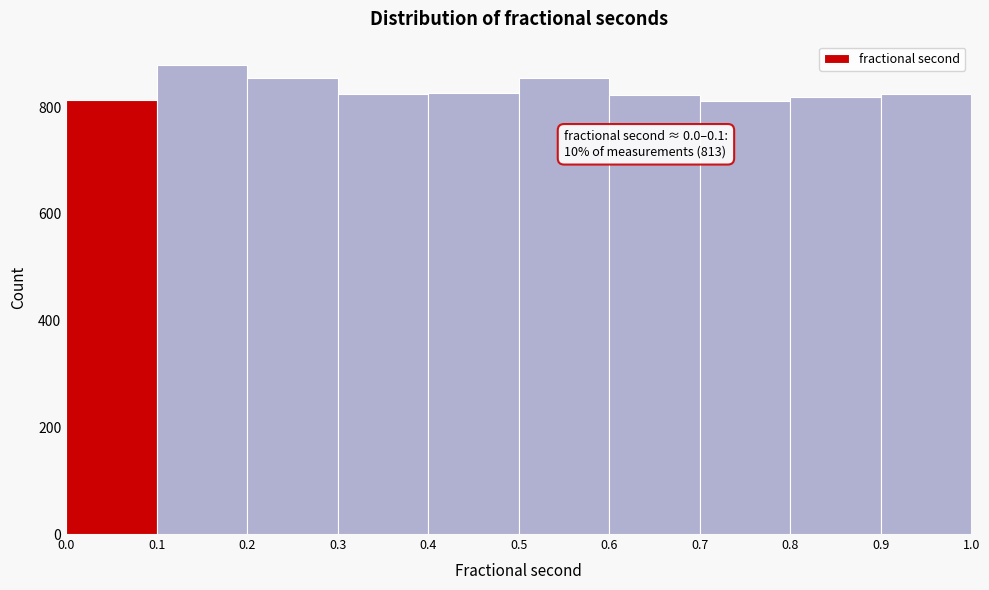

Over which range of the x-axis is the bar tallest?

0.1 to 0.2